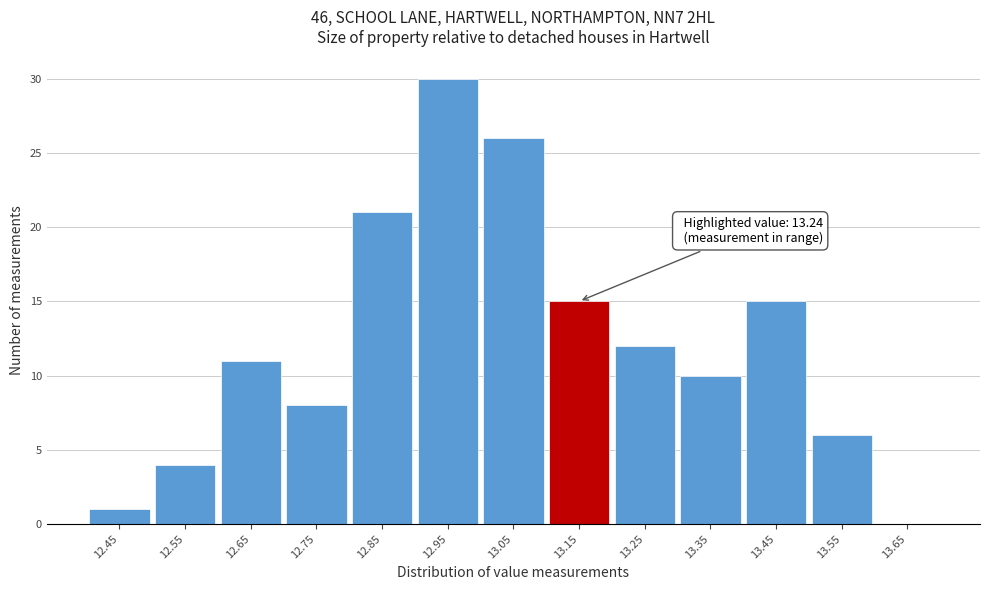

Reading left to right, extract all data points from this chart.

12.45=1	12.55=4	12.65=11	12.75=8	12.85=21	12.95=30	13.05=26	13.15=15	13.25=12	13.35=10	13.45=15	13.55=6	13.65=0